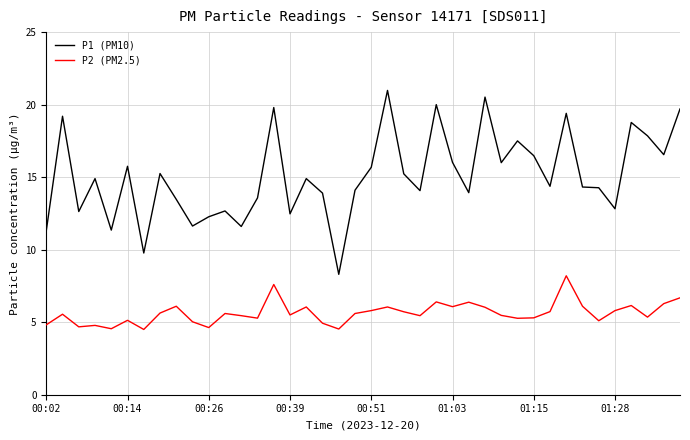

Does the chart display data point markers on the line(s)?

No